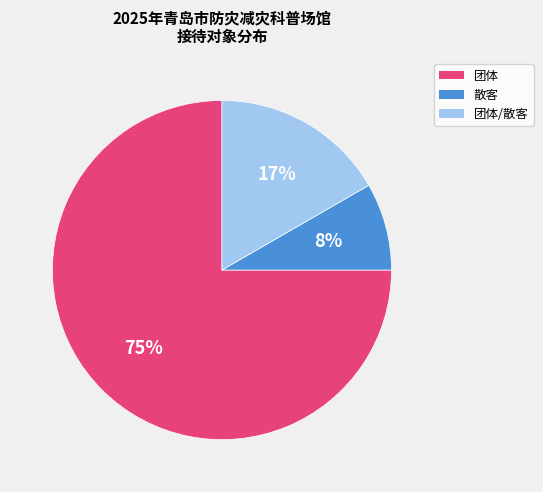

Which has a higher value, 团体 or 团体/散客?

团体